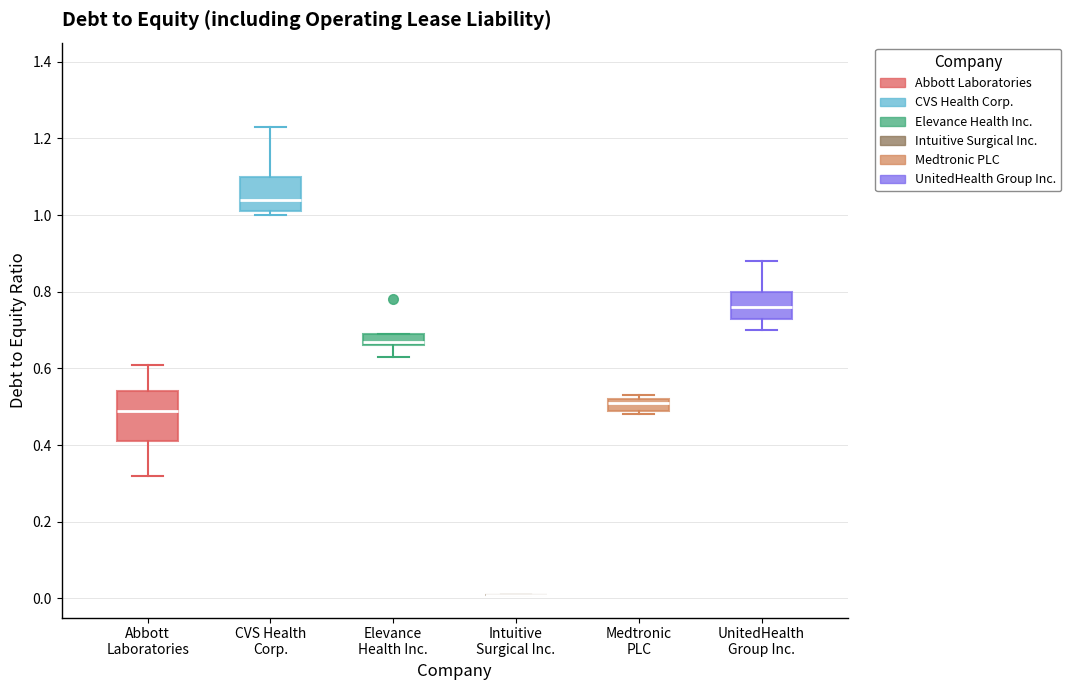

Where is the upper edge of the box for CVS Health Corp. on the y-axis? The values are not printed on the chart, so give them approximately, as read against the axis.

1.10